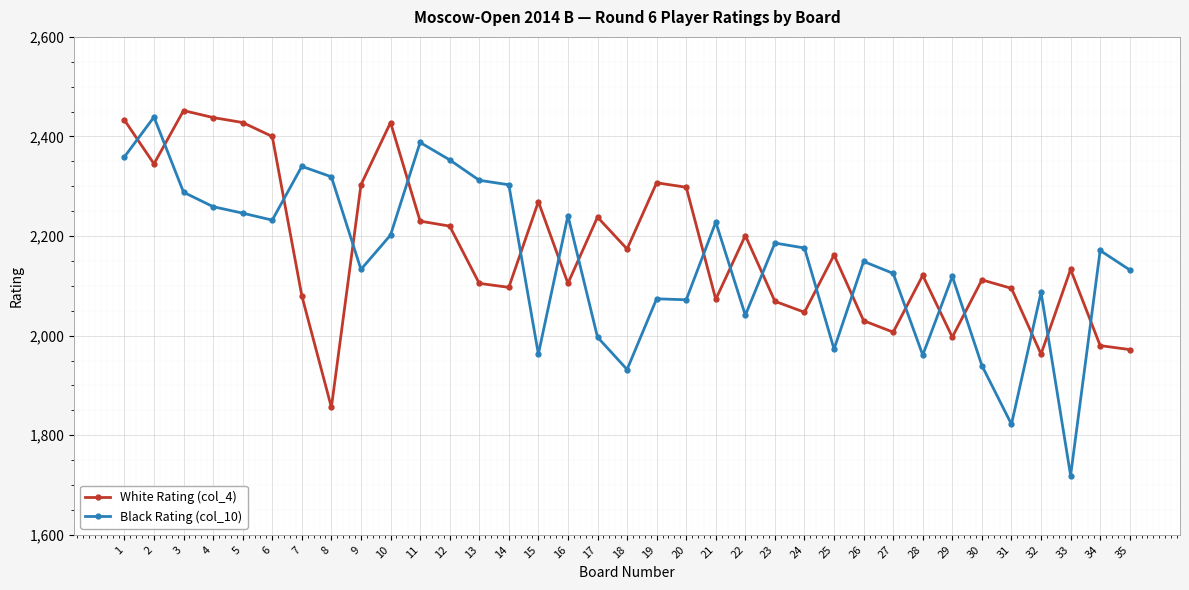

What are all the series names shown in the legend?

White Rating (col_4), Black Rating (col_10)